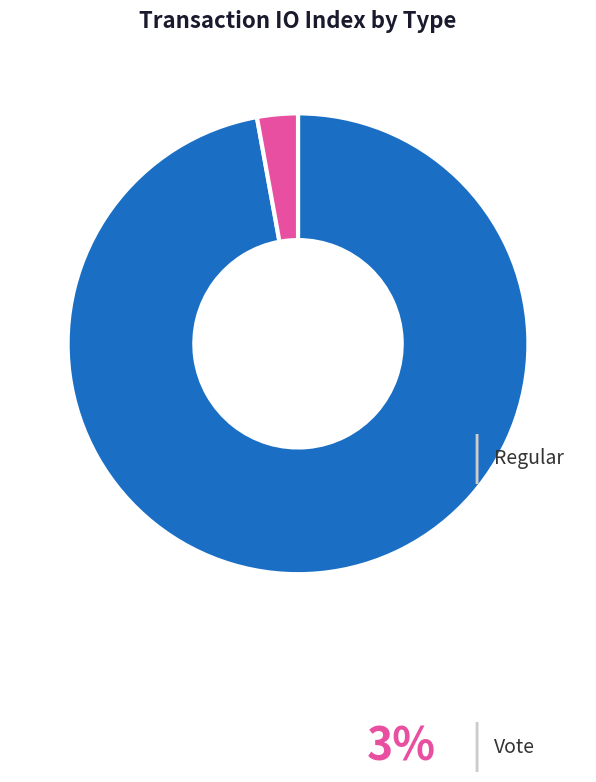

Does Vote account for over 50% of the chart?

No